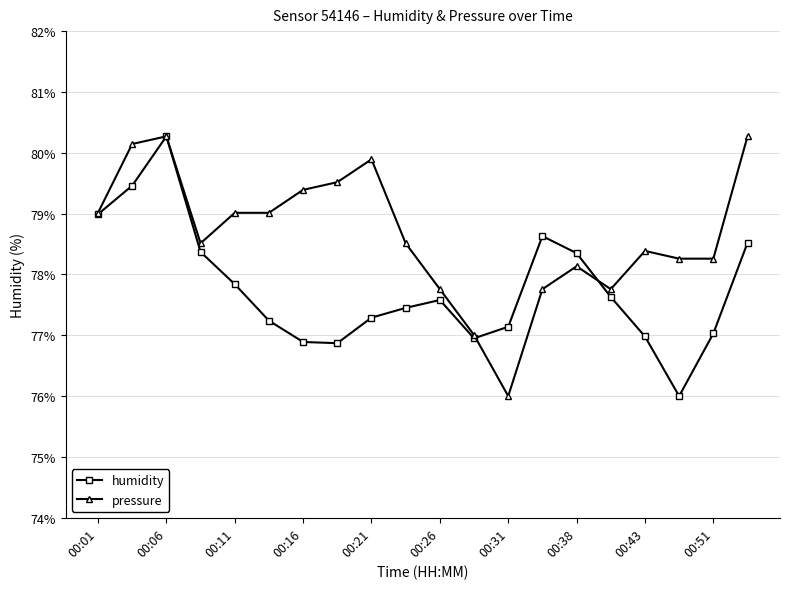

What is the value of the pressure point at the 11th from the left?

77.8